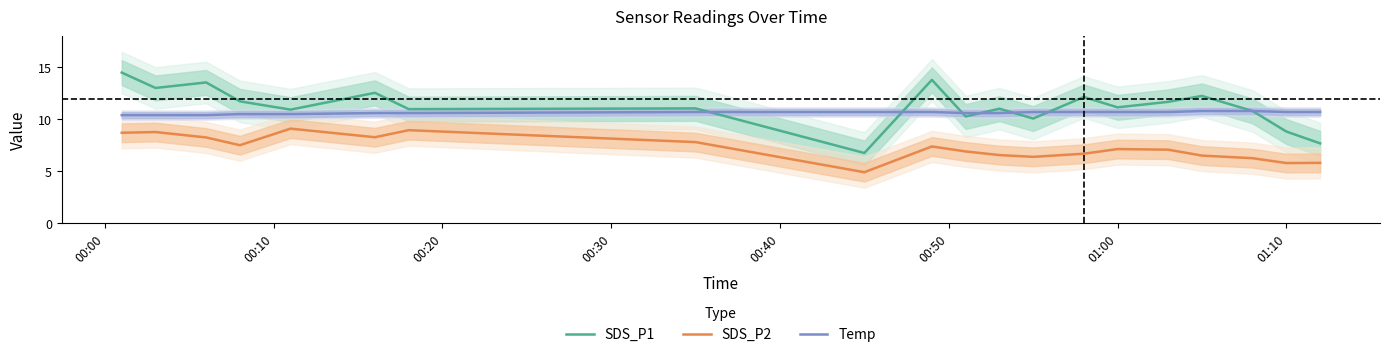

Reading left to right, extract all data points from this chart.

SDS_P1: 14.5	13.0	13.6	11.7	10.9	12.6	11.0	11.1	6.8	13.8	10.3	11.0	10.1	12.2	11.2	11.7	12.2	10.8	8.8	7.7
SDS_P2: 8.7	8.8	8.2	7.5	9.1	8.3	8.9	7.8	4.9	7.4	6.9	6.5	6.4	6.7	7.1	7.1	6.5	6.2	5.8	5.8
Temp: 10.4	10.4	10.4	10.5	10.5	10.6	10.6	10.7	10.7	10.7	10.6	10.6	10.7	10.7	10.7	10.7	10.8	10.8	10.7	10.7